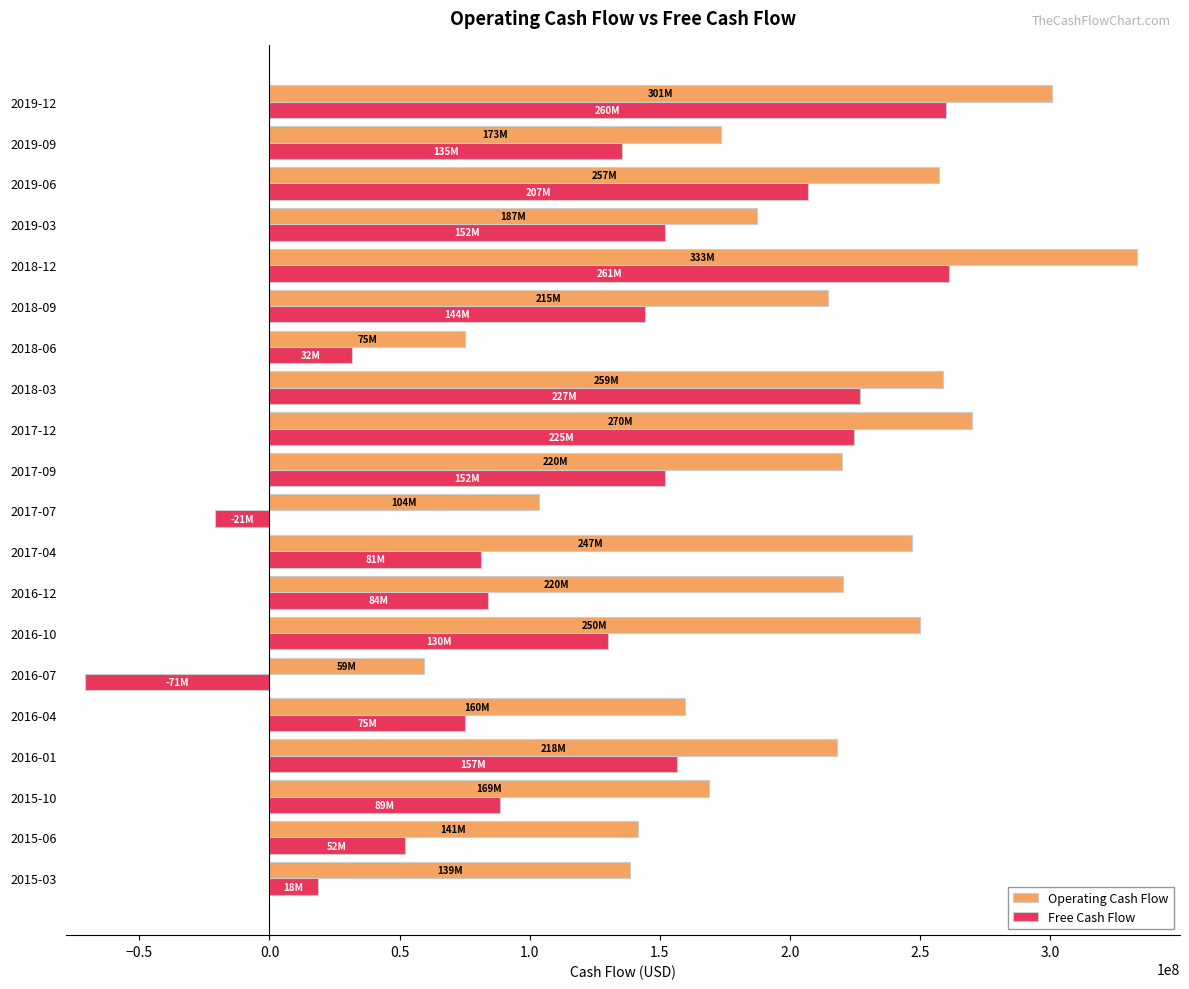

What is the spread (max minus min) of values at 2018-09?

70102000